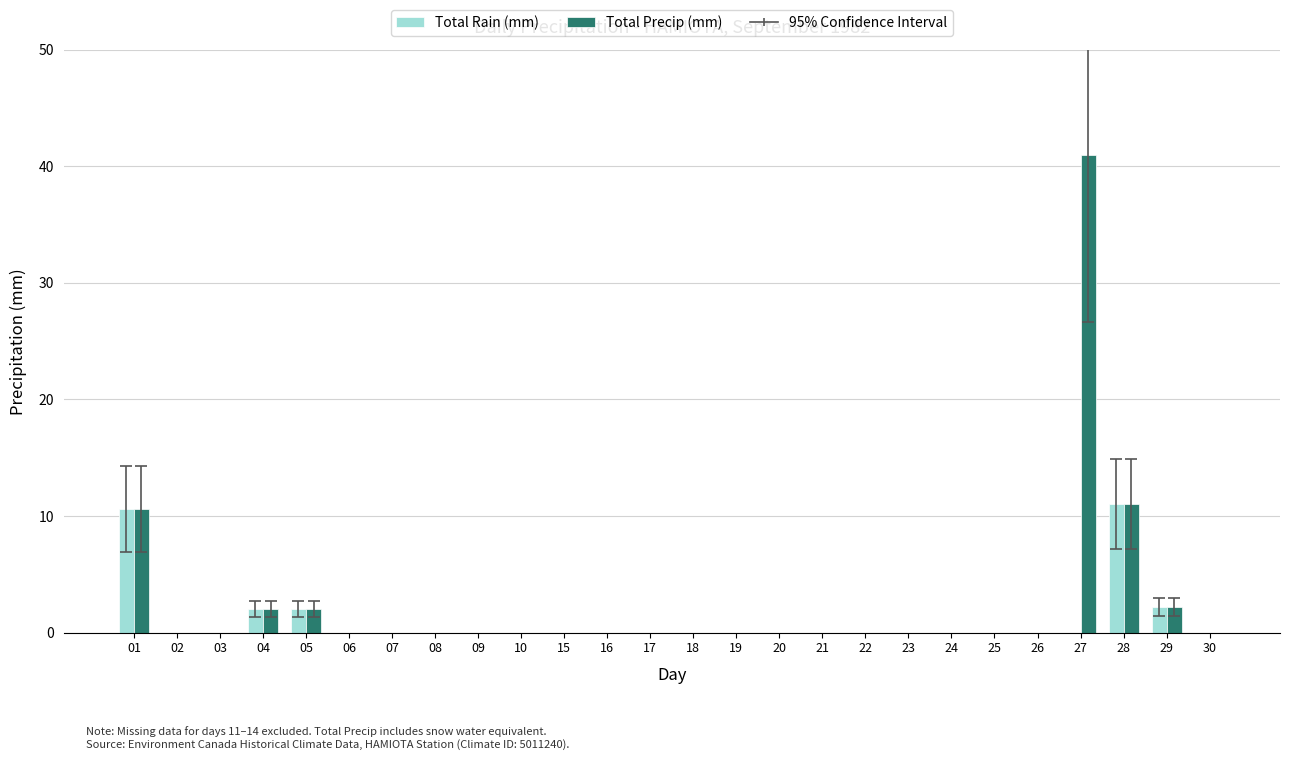

What is the sum of the Total Precip (mm) values at 04 and 19?

2.0